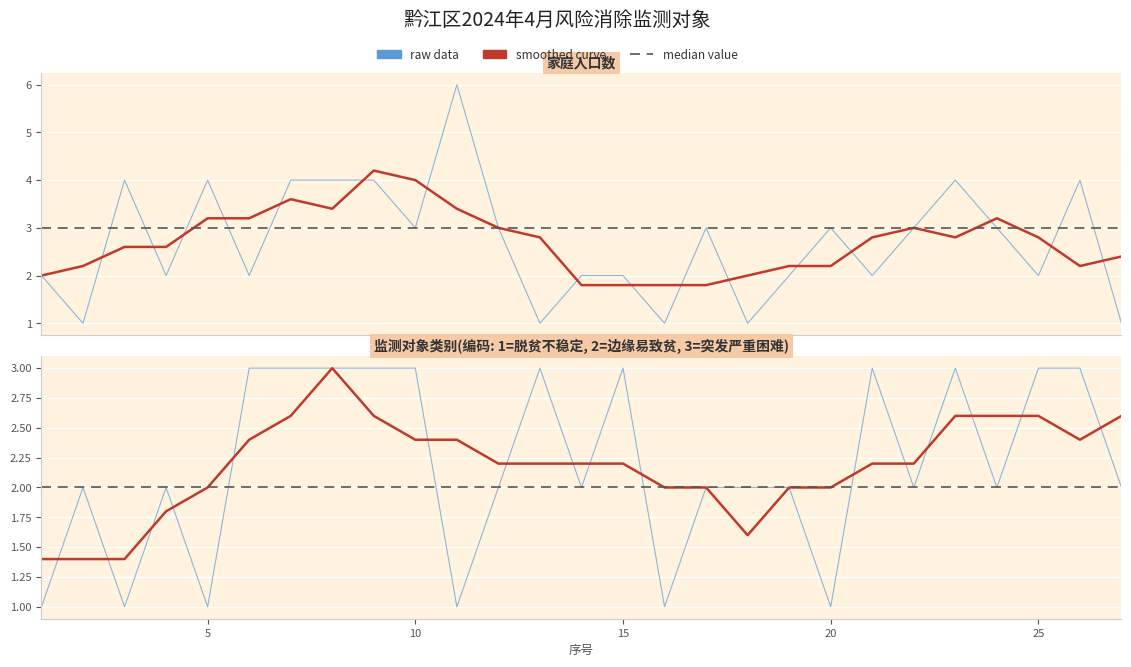

The chart shows a value of 3 at 24. True or false?

True